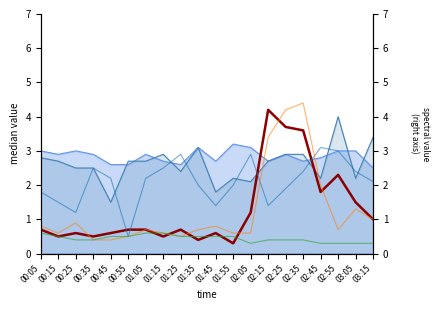

True or false:   3.329 has a value of 0.5 at 00:55.

True